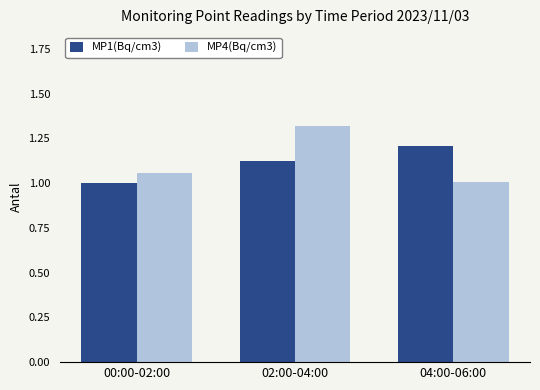

What is the label of the 3rd bar from the left?

04:00-06:00